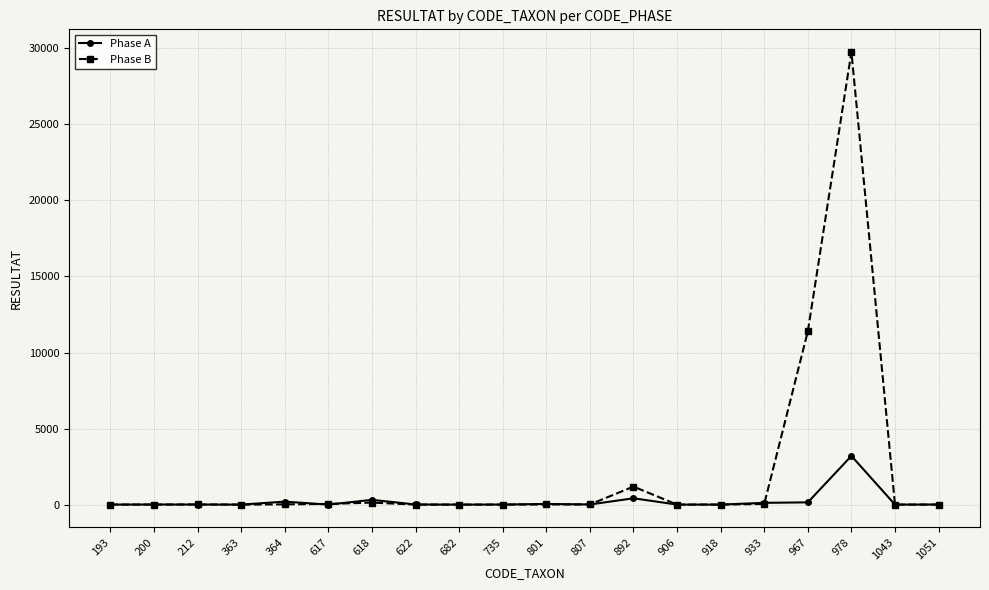

List the series in order of their overall mean, highest first.

Phase B, Phase A